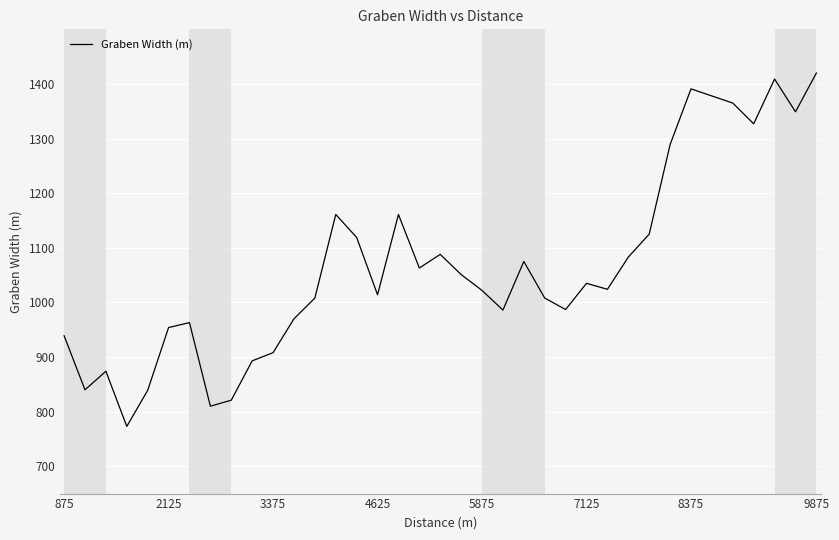

What is the greatest value displayed?

1420